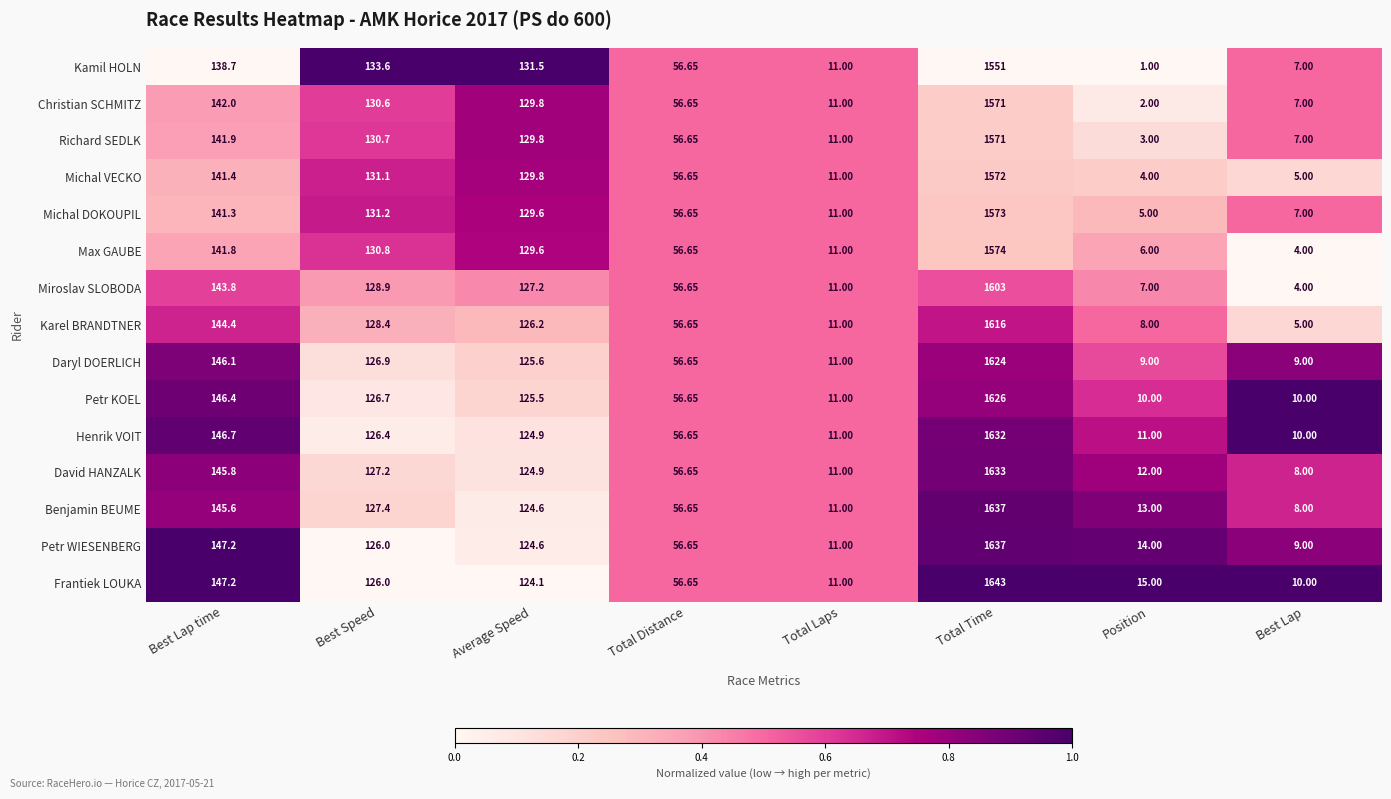

Which series changed the most between Best Speed and Total Time?

Frantiek LOUKA